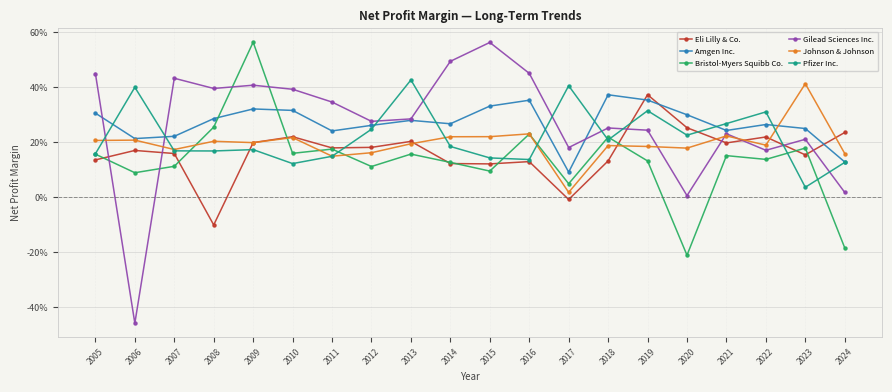

At which category is the sum across all series the highest?

2009